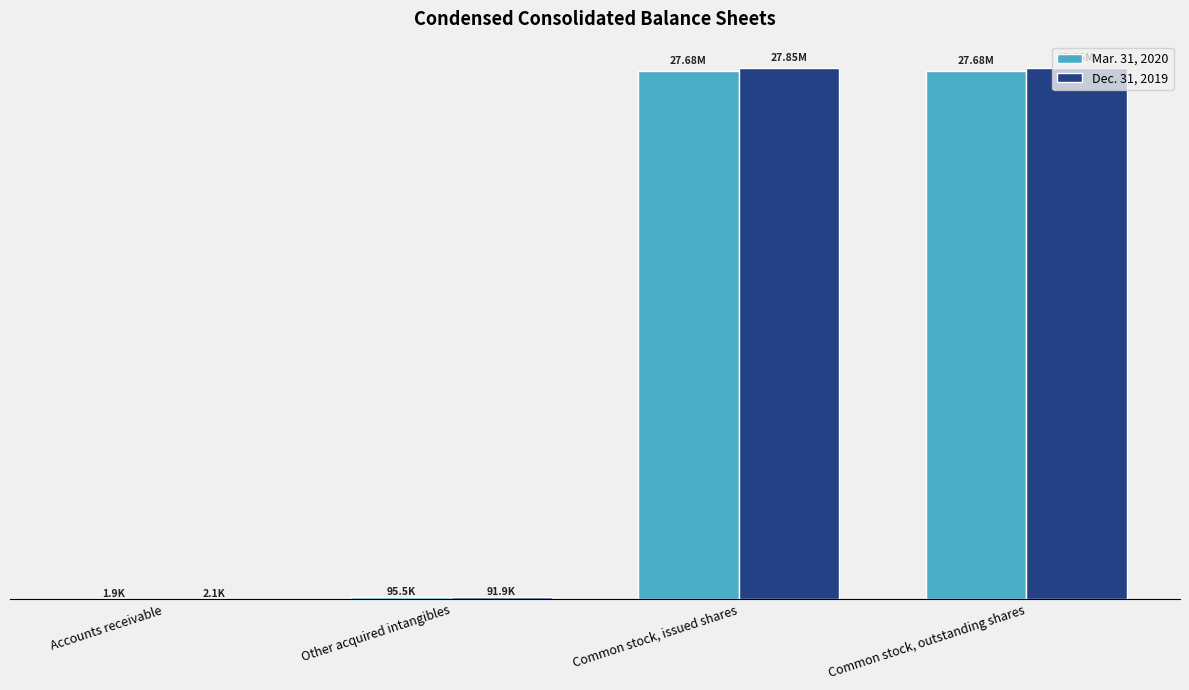

What is the label of the 3rd bar from the right?

Other acquired intangibles